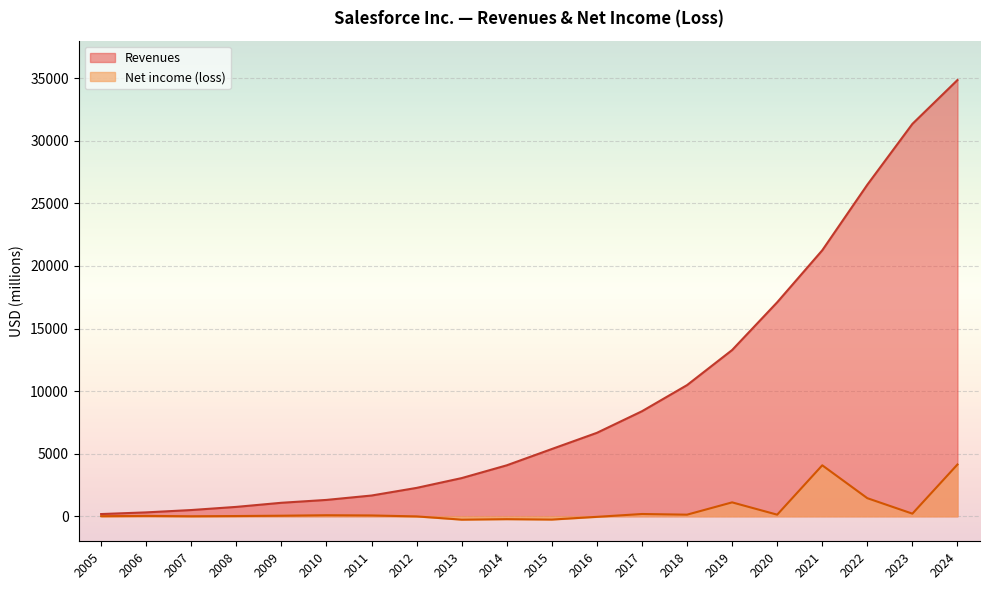

What is the highest value of the Net income (loss) series?

4136